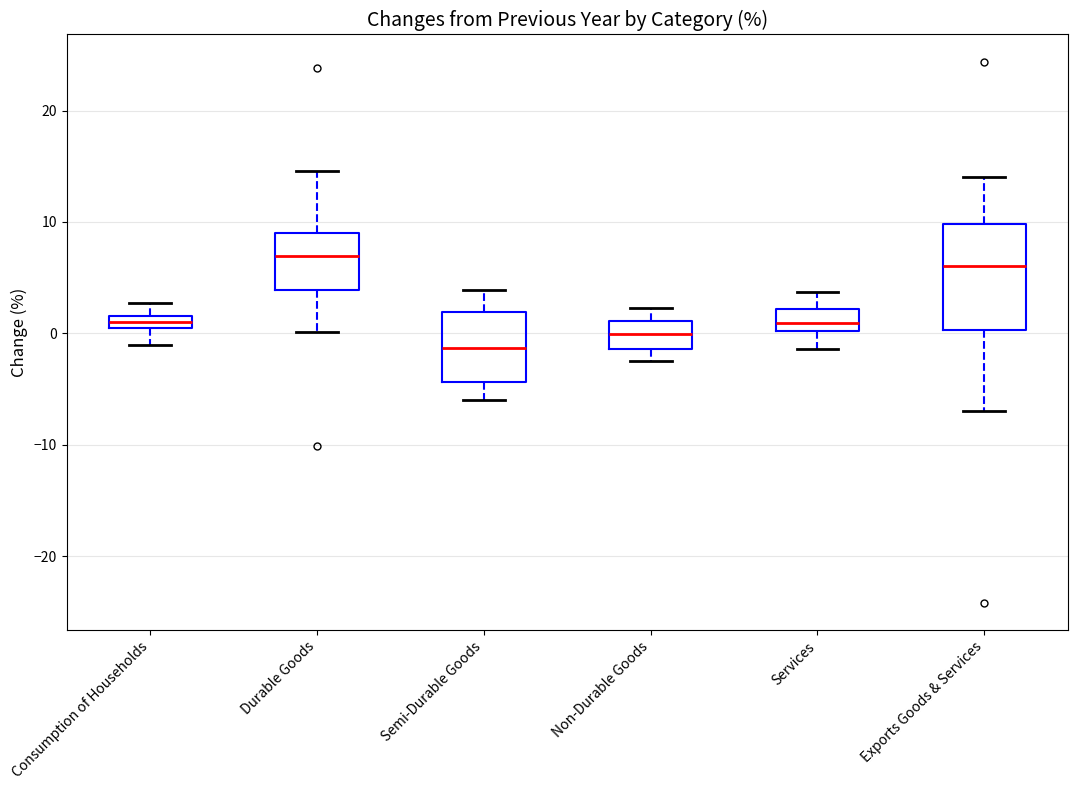

Which box has the lowest median line?

Semi-Durable Goods